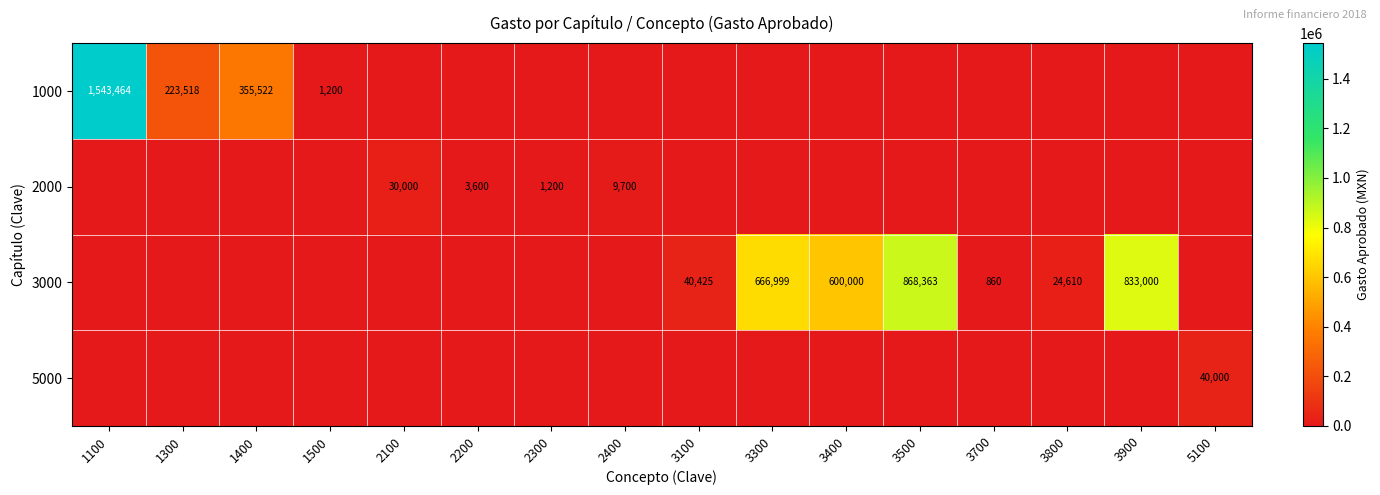

True or false: 3000 has a value of 218389 at 3900.

False